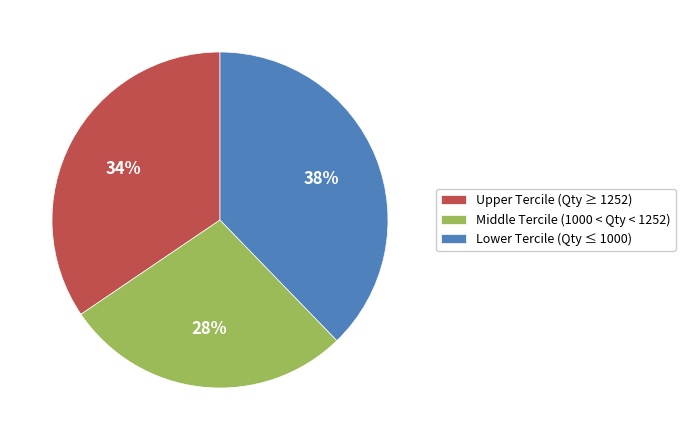

To the nearest percent, what is the combined percentage of Lower Tercile (Qty ≤ 1000) and Middle Tercile (1000 < Qty < 1252)?

66%